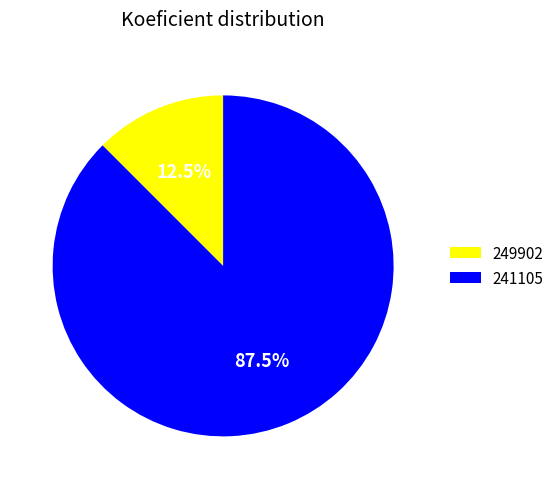

Which has a higher value, 249902 or 241105?

241105